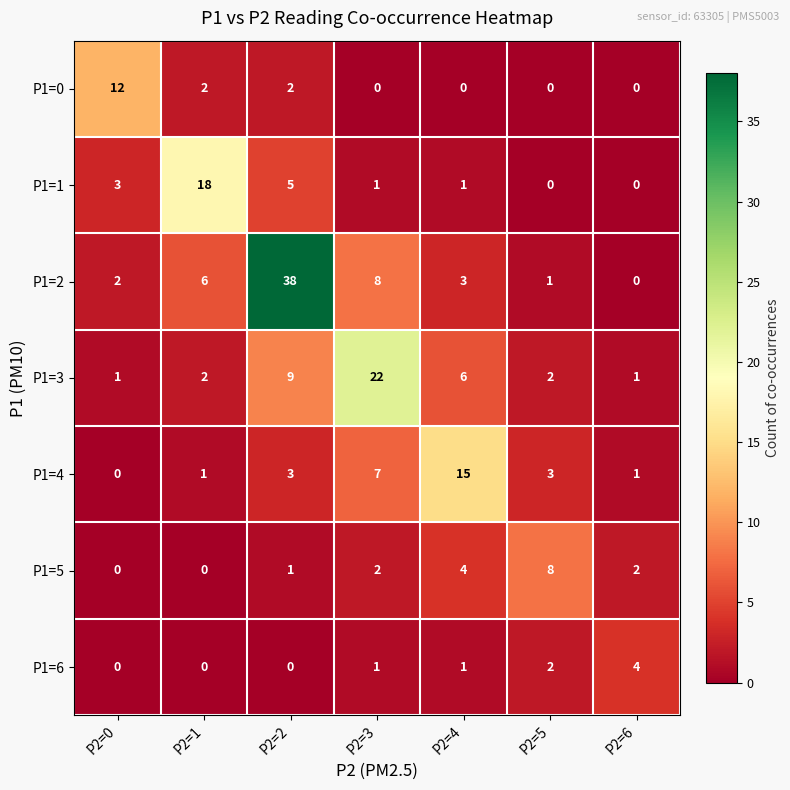

What is the spread (max minus min) of values at P2=5?

8